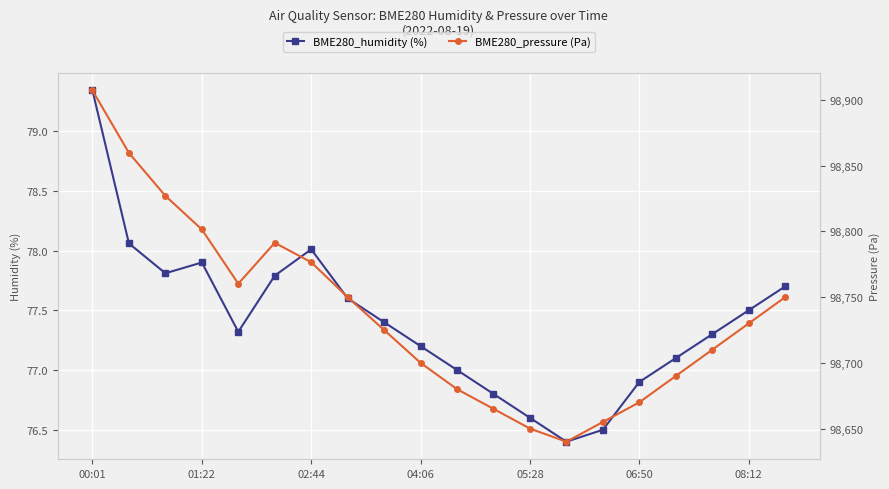

Which series has the largest total across all categories?

BME280_pressure (Pa)